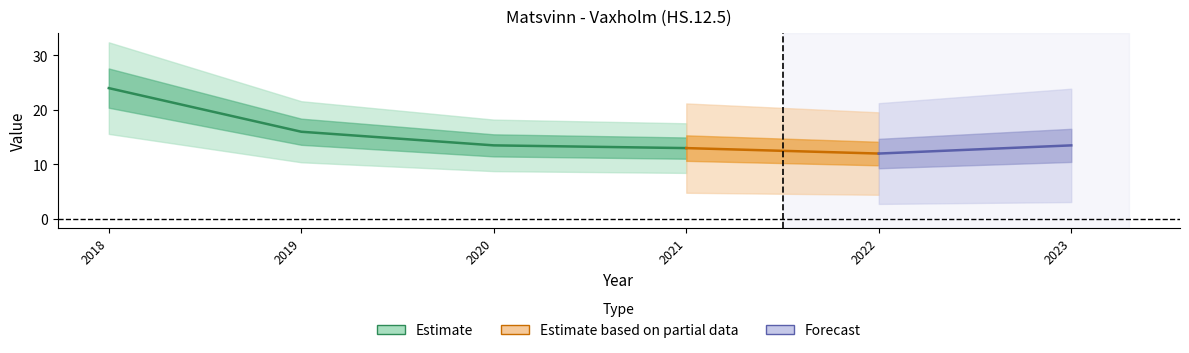

List the labels in order of value, largest first.

2018, 2019, 2020, 2023, 2021, 2022